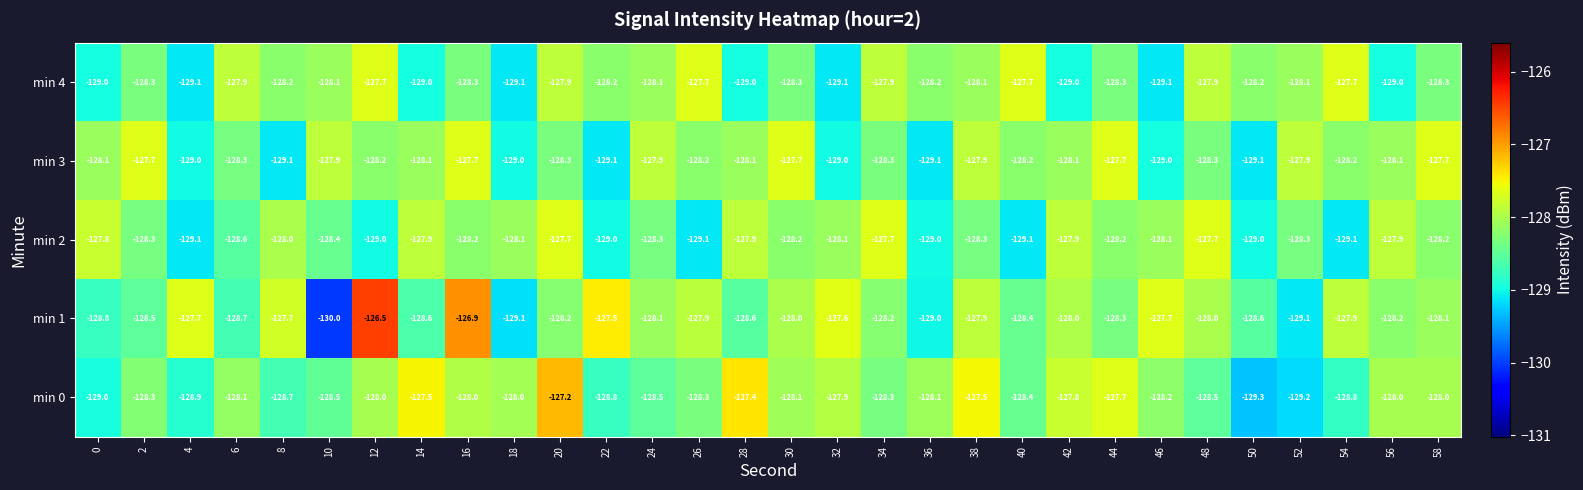

Which series has the largest total across all categories?

min 1